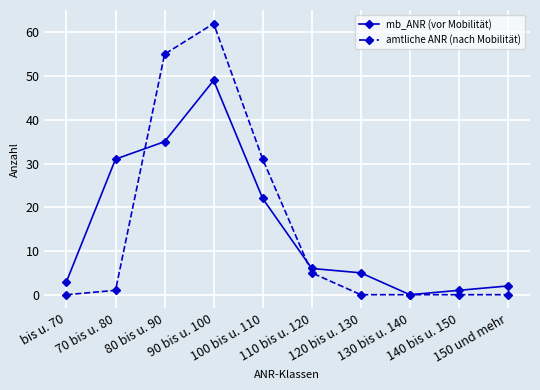

How many values in the amtliche ANR (nach Mobilität) series are below 1?

5